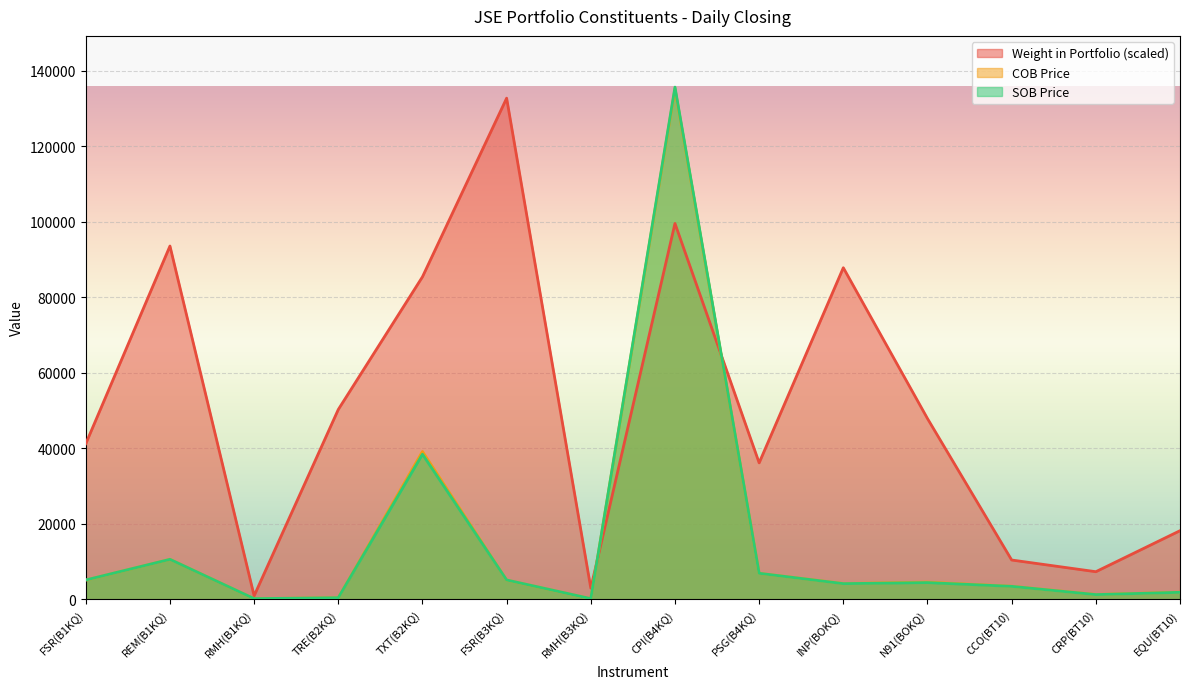

Which series has the largest total across all categories?

Weight in Portfolio (scaled)